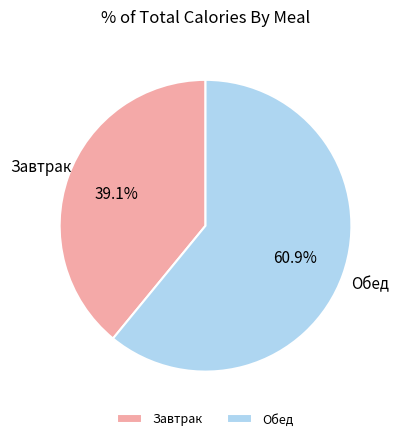

What percentage do Завтрак and Обед together represent?

100.0%